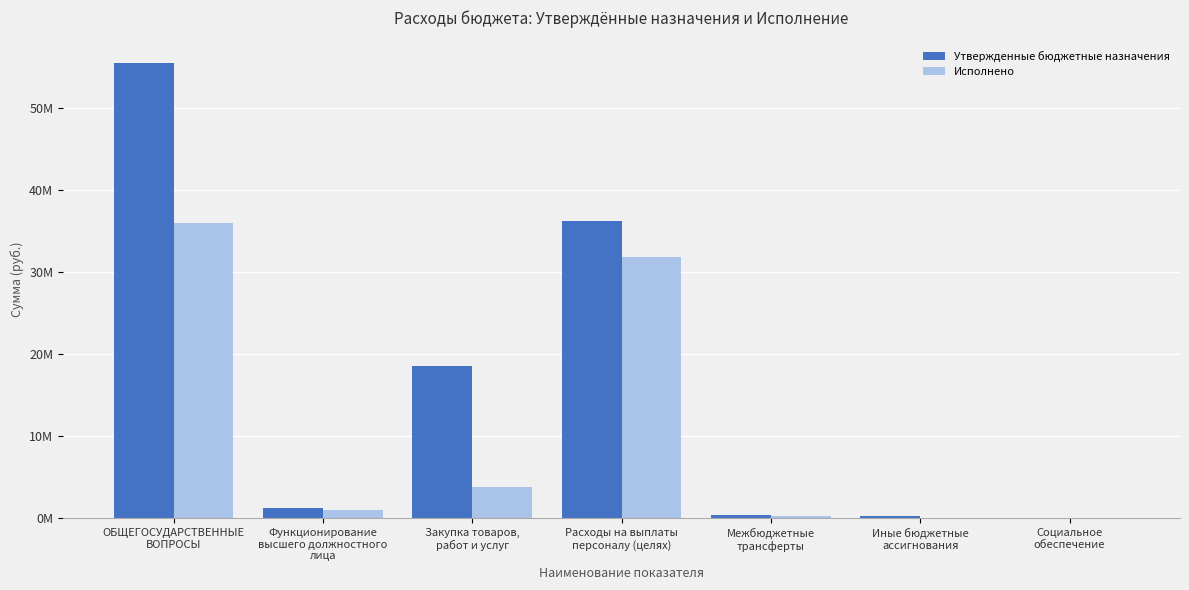

Is the value of Исполнено at Социальное
обеспечение greater than the value of Утвержденные бюджетные назначения at Расходы на выплаты
персоналу (целях)?

No